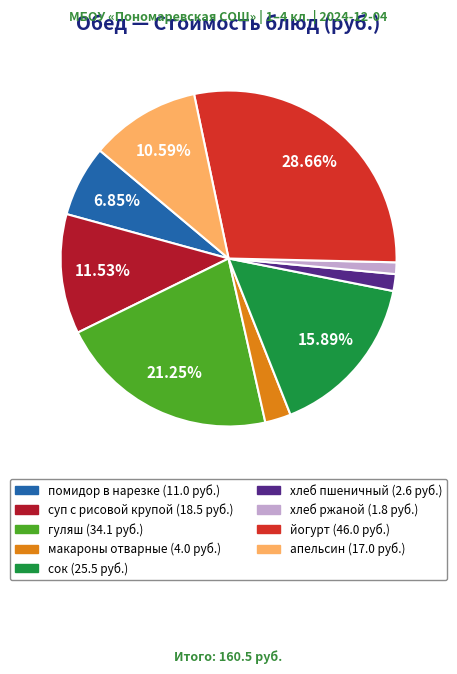

How many slices are in this pie chart?

9